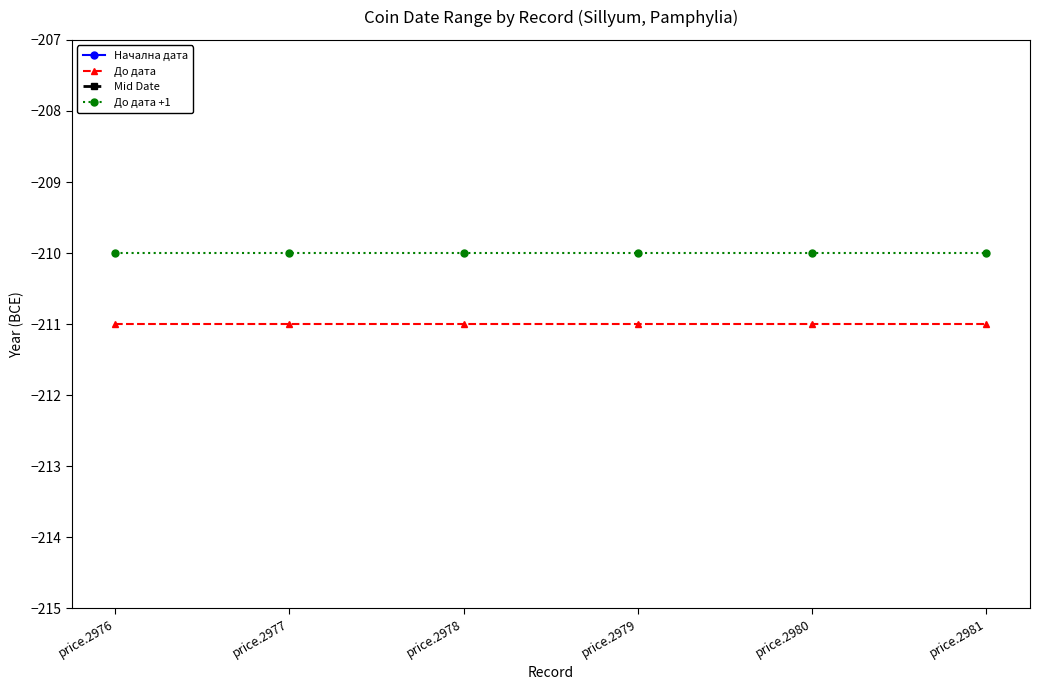

How many distinct data groups are displayed?

4